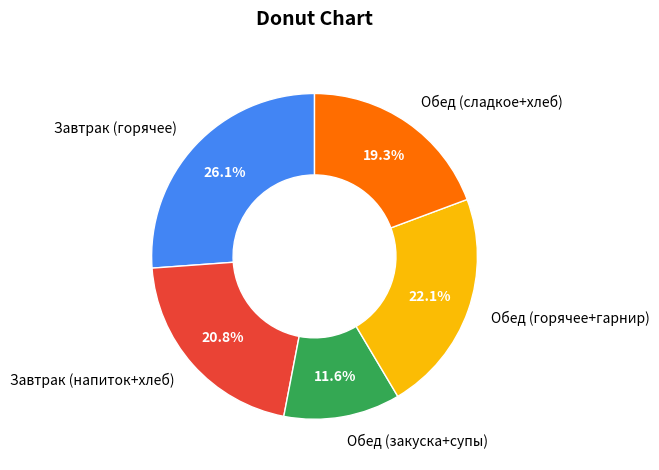

Count the number of slices in the pie.

5